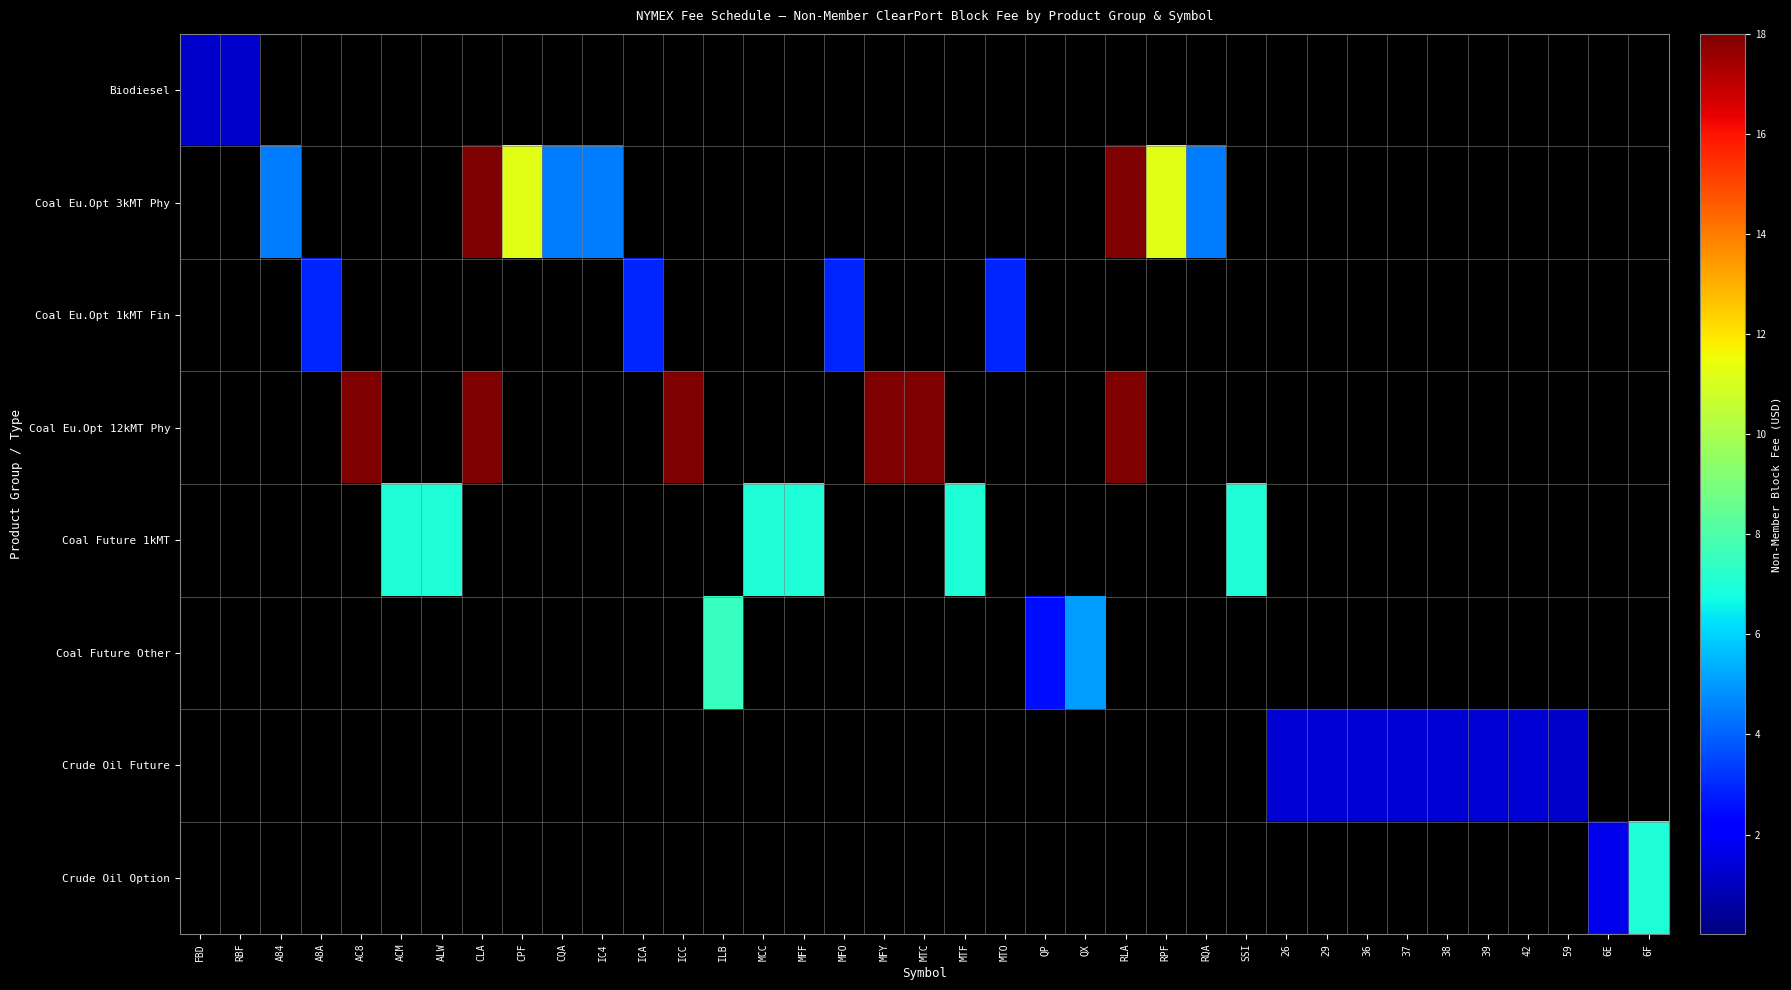

Reading left to right, what are all the values shown in this chart?

Biodiesel: FBD=1.2	RBF=1.2	A84=0.0	A8A=0.0	AC8=0.0	ACM=0.0	ALW=0.0	CLA=0.0	CPF=0.0	CQA=0.0	IC4=0.0	ICA=0.0	ICC=0.0	ILB=0.0	MCC=0.0	MFF=0.0	MFO=0.0	MFY=0.0	MTC=0.0	MTF=0.0	MTO=0.0	QP=0.0	QX=0.0	RLA=0.0	RPF=0.0	RQA=0.0	SSI=0.0	26=0.0	29=0.0	36=0.0	37=0.0	38=0.0	39=0.0	42=0.0	59=0.0	6E=0.0	6F=0.0
Coal Eu.Opt 3kMT Phy: FBD=0.0	RBF=0.0	A84=4.5	A8A=0.0	AC8=0.0	ACM=0.0	ALW=0.0	CLA=18.0	CPF=11.2	CQA=4.5	IC4=4.5	ICA=0.0	ICC=0.0	ILB=0.0	MCC=0.0	MFF=0.0	MFO=0.0	MFY=0.0	MTC=0.0	MTF=0.0	MTO=0.0	QP=0.0	QX=0.0	RLA=18.0	RPF=11.2	RQA=4.5	SSI=0.0	26=0.0	29=0.0	36=0.0	37=0.0	38=0.0	39=0.0	42=0.0	59=0.0	6E=0.0	6F=0.0
Coal Eu.Opt 1kMT Fin: FBD=0.0	RBF=0.0	A84=0.0	A8A=2.9	AC8=0.0	ACM=0.0	ALW=0.0	CLA=0.0	CPF=0.0	CQA=0.0	IC4=0.0	ICA=2.9	ICC=0.0	ILB=0.0	MCC=0.0	MFF=0.0	MFO=2.9	MFY=0.0	MTC=0.0	MTF=0.0	MTO=2.9	QP=0.0	QX=0.0	RLA=0.0	RPF=0.0	RQA=0.0	SSI=0.0	26=0.0	29=0.0	36=0.0	37=0.0	38=0.0	39=0.0	42=0.0	59=0.0	6E=0.0	6F=0.0
Coal Eu.Opt 12kMT Phy: FBD=0.0	RBF=0.0	A84=0.0	A8A=0.0	AC8=18.0	ACM=0.0	ALW=0.0	CLA=18.0	CPF=0.0	CQA=0.0	IC4=0.0	ICA=0.0	ICC=18.0	ILB=0.0	MCC=0.0	MFF=0.0	MFO=0.0	MFY=18.0	MTC=18.0	MTF=0.0	MTO=0.0	QP=0.0	QX=0.0	RLA=18.0	RPF=0.0	RQA=0.0	SSI=0.0	26=0.0	29=0.0	36=0.0	37=0.0	38=0.0	39=0.0	42=0.0	59=0.0	6E=0.0	6F=0.0
Coal Future 1kMT: FBD=0.0	RBF=0.0	A84=0.0	A8A=0.0	AC8=0.0	ACM=7.0	ALW=7.0	CLA=0.0	CPF=0.0	CQA=0.0	IC4=0.0	ICA=0.0	ICC=0.0	ILB=0.0	MCC=7.0	MFF=7.0	MFO=0.0	MFY=0.0	MTC=0.0	MTF=7.0	MTO=0.0	QP=0.0	QX=0.0	RLA=0.0	RPF=0.0	RQA=0.0	SSI=7.0	26=0.0	29=0.0	36=0.0	37=0.0	38=0.0	39=0.0	42=0.0	59=0.0	6E=0.0	6F=0.0
Coal Future Other: FBD=0.0	RBF=0.0	A84=0.0	A8A=0.0	AC8=0.0	ACM=0.0	ALW=0.0	CLA=0.0	CPF=0.0	CQA=0.0	IC4=0.0	ICA=0.0	ICC=0.0	ILB=7.5	MCC=0.0	MFF=0.0	MFO=0.0	MFY=0.0	MTC=0.0	MTF=0.0	MTO=0.0	QP=2.5	QX=5.0	RLA=0.0	RPF=0.0	RQA=0.0	SSI=0.0	26=0.0	29=0.0	36=0.0	37=0.0	38=0.0	39=0.0	42=0.0	59=0.0	6E=0.0	6F=0.0
Crude Oil Future: FBD=0.0	RBF=0.0	A84=0.0	A8A=0.0	AC8=0.0	ACM=0.0	ALW=0.0	CLA=0.0	CPF=0.0	CQA=0.0	IC4=0.0	ICA=0.0	ICC=0.0	ILB=0.0	MCC=0.0	MFF=0.0	MFO=0.0	MFY=0.0	MTC=0.0	MTF=0.0	MTO=0.0	QP=0.0	QX=0.0	RLA=0.0	RPF=0.0	RQA=0.0	SSI=0.0	26=1.4	29=1.4	36=1.4	37=1.4	38=1.4	39=1.4	42=1.4	59=1.2	6E=0.0	6F=0.0
Crude Oil Option: FBD=0.0	RBF=0.0	A84=0.0	A8A=0.0	AC8=0.0	ACM=0.0	ALW=0.0	CLA=0.0	CPF=0.0	CQA=0.0	IC4=0.0	ICA=0.0	ICC=0.0	ILB=0.0	MCC=0.0	MFF=0.0	MFO=0.0	MFY=0.0	MTC=0.0	MTF=0.0	MTO=0.0	QP=0.0	QX=0.0	RLA=0.0	RPF=0.0	RQA=0.0	SSI=0.0	26=0.0	29=0.0	36=0.0	37=0.0	38=0.0	39=0.0	42=0.0	59=0.0	6E=1.8	6F=7.0